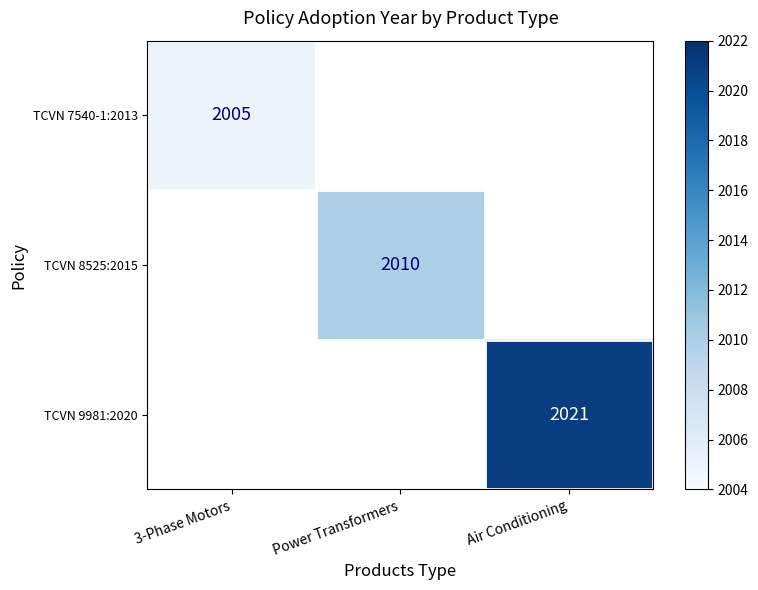

What is the smallest value displayed?

2005.0